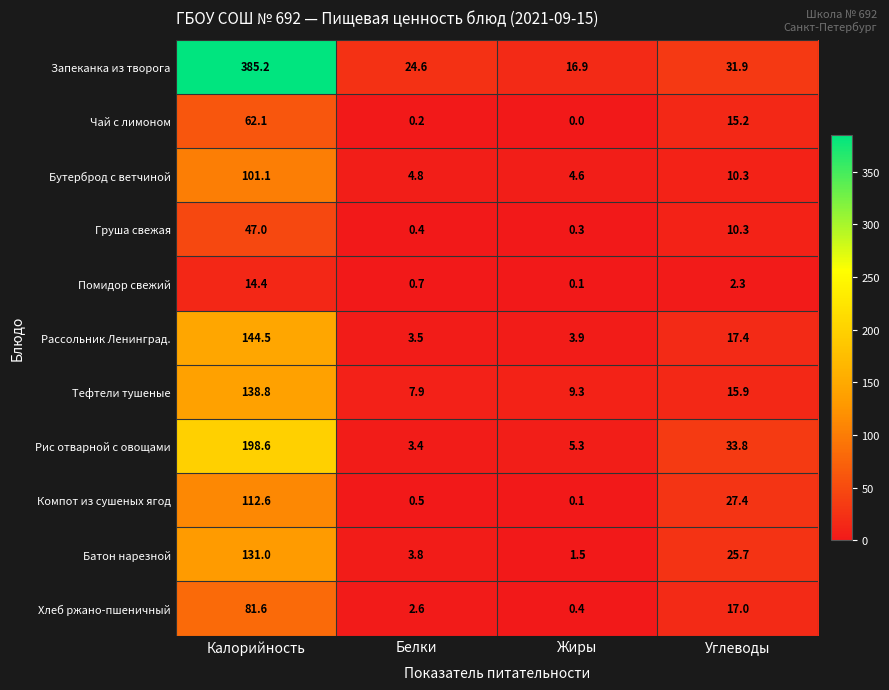

What is the spread (max minus min) of values at Жиры?

16.9